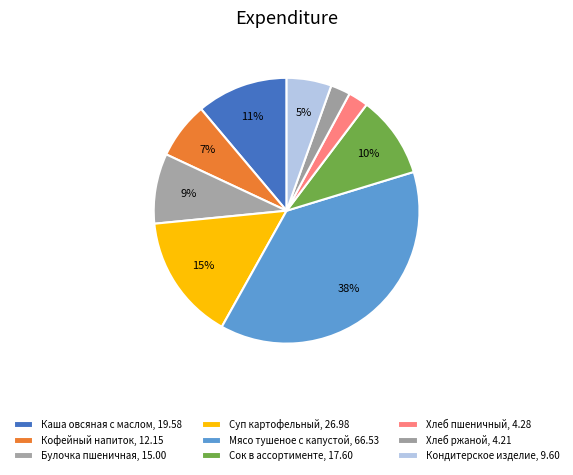

Count the number of slices in the pie.

9